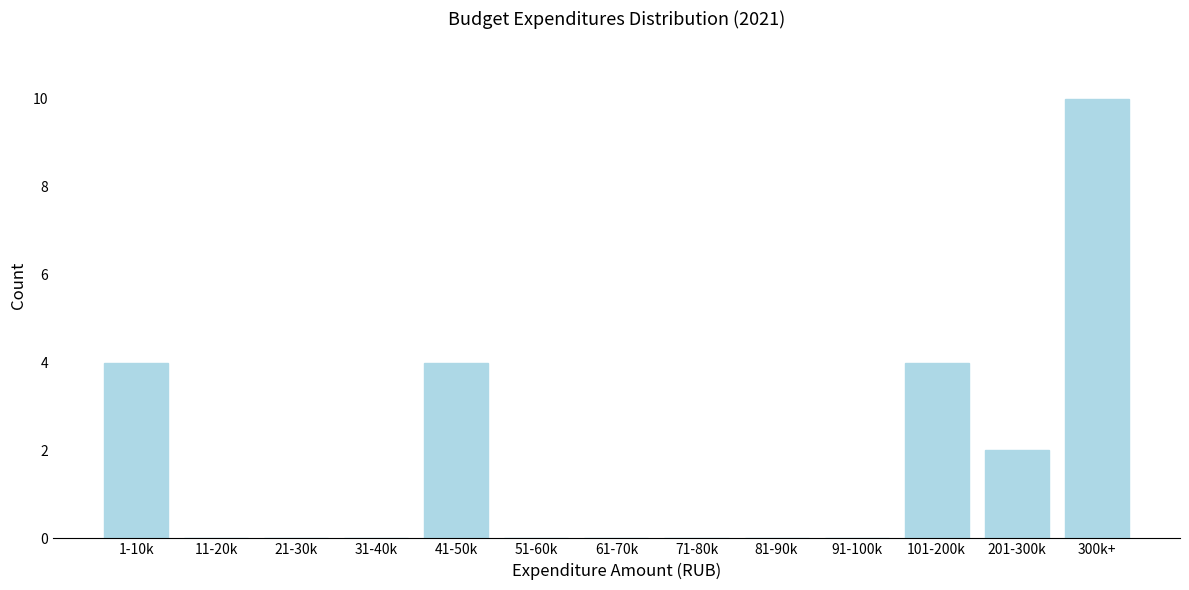

Reading right to left, transcribe all the data shown in this chart.

300k+=10	201-300k=2	101-200k=4	91-100k=0	81-90k=0	71-80k=0	61-70k=0	51-60k=0	41-50k=4	31-40k=0	21-30k=0	11-20k=0	1-10k=4